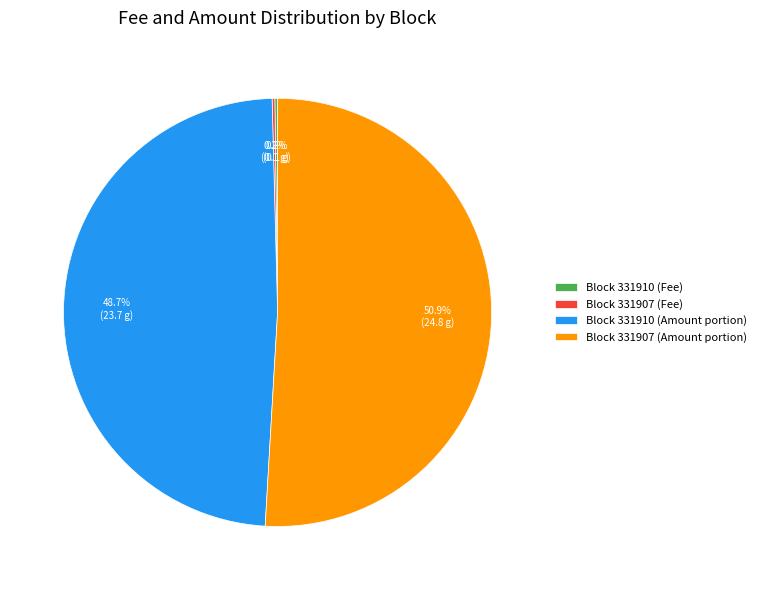

Between Block 331907 (Amount portion) and Block 331910 (Amount portion), which is larger?

Block 331907 (Amount portion)